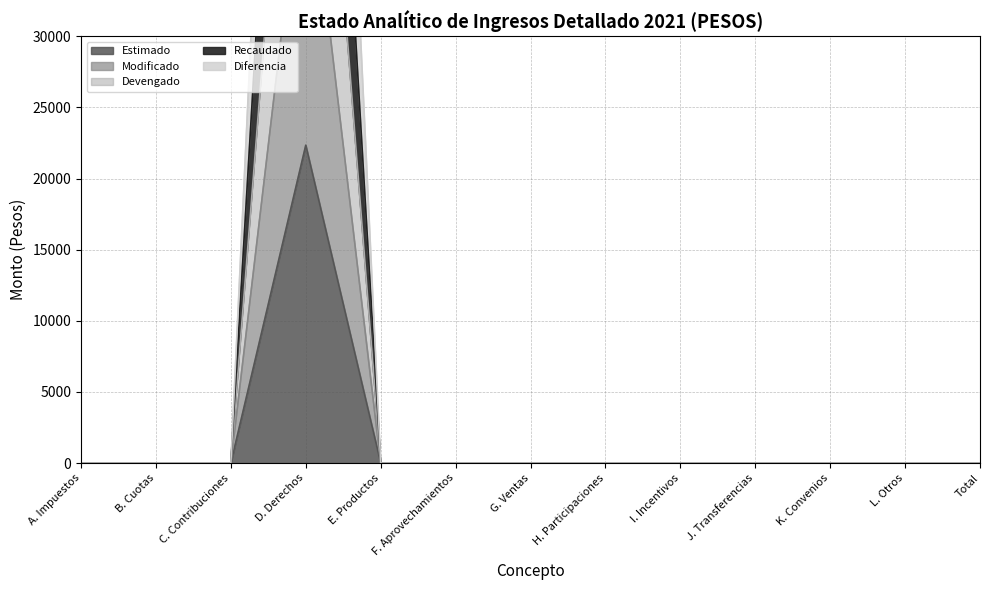

Which category has the highest value in the Modificado series?

D. Derechos